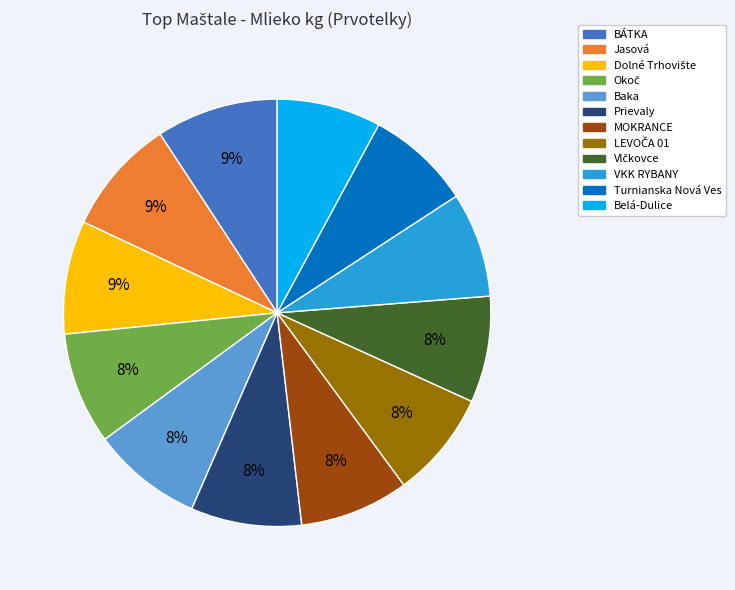

What percentage is the Baka slice, to the nearest percent?

8%